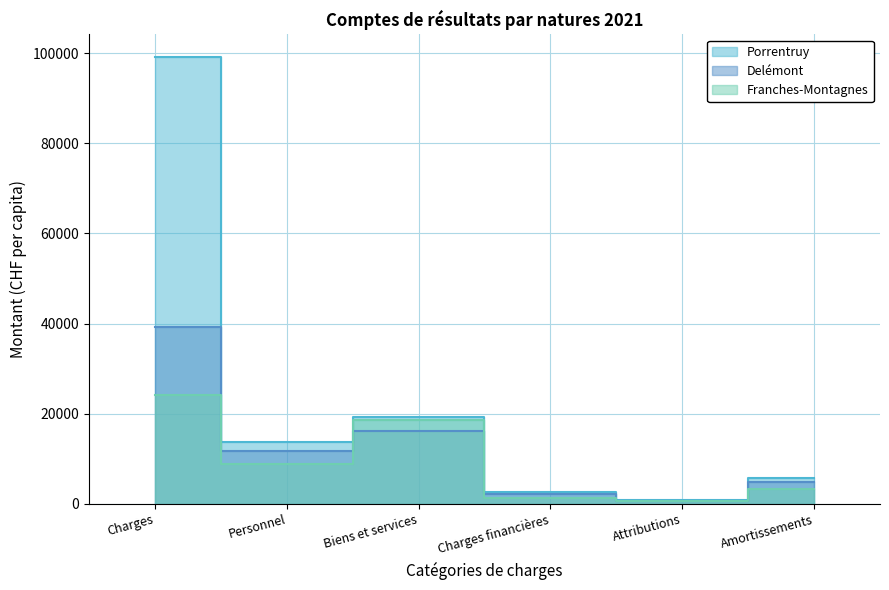

Which series has the widest spread of values?

Porrentruy